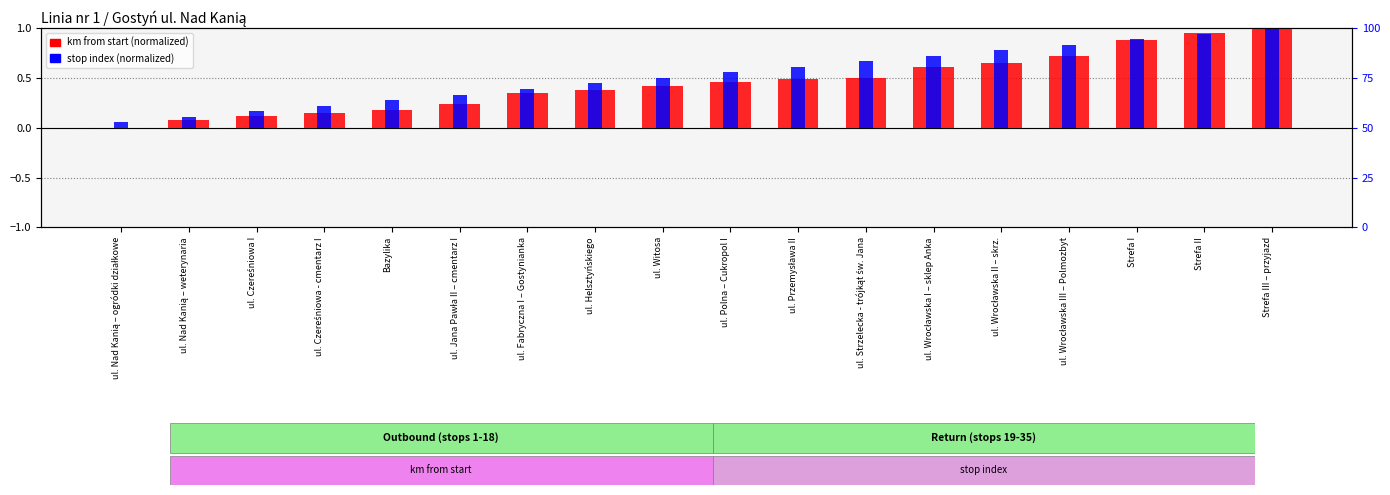

What is the total value across all series at ul. Strzelecka - trójkąt św. Jana?

1.2